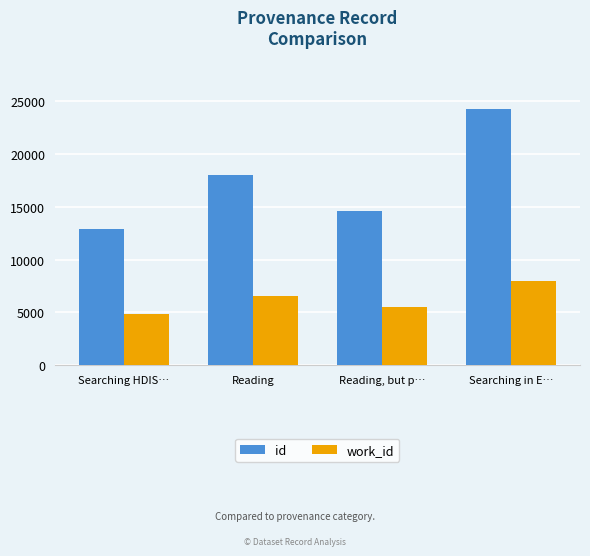

How many series are shown in this chart?

2